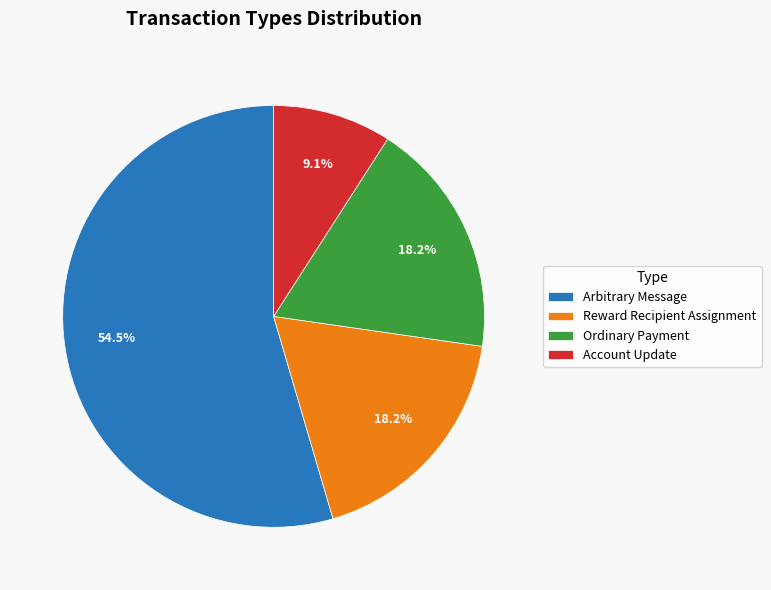

Approximately how many times larger is the value at Ordinary Payment compared to Reward Recipient Assignment?

1.0